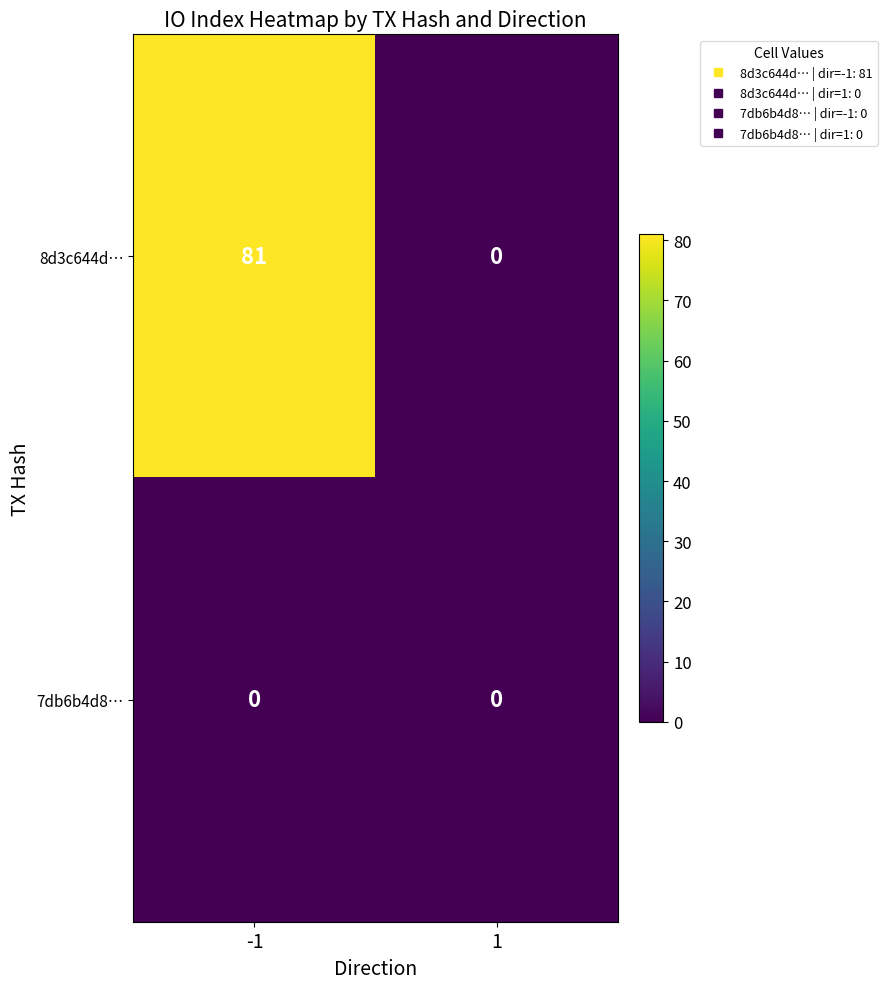

Read the 8d3c644d… value at -1.

81